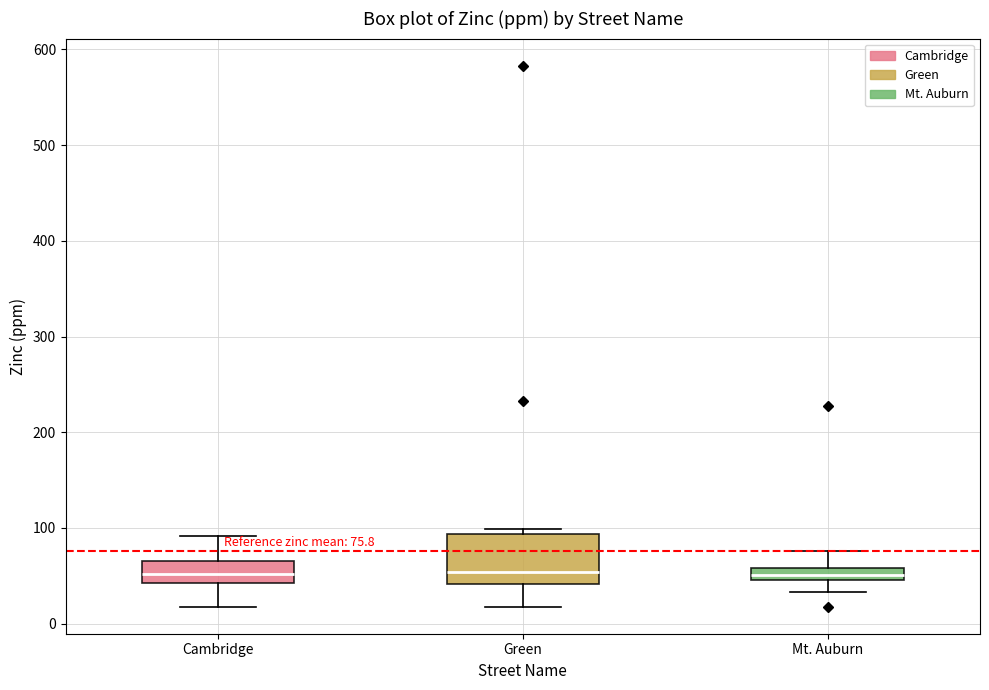

Which box is the tallest, from its lower edge to its upper edge?

Green